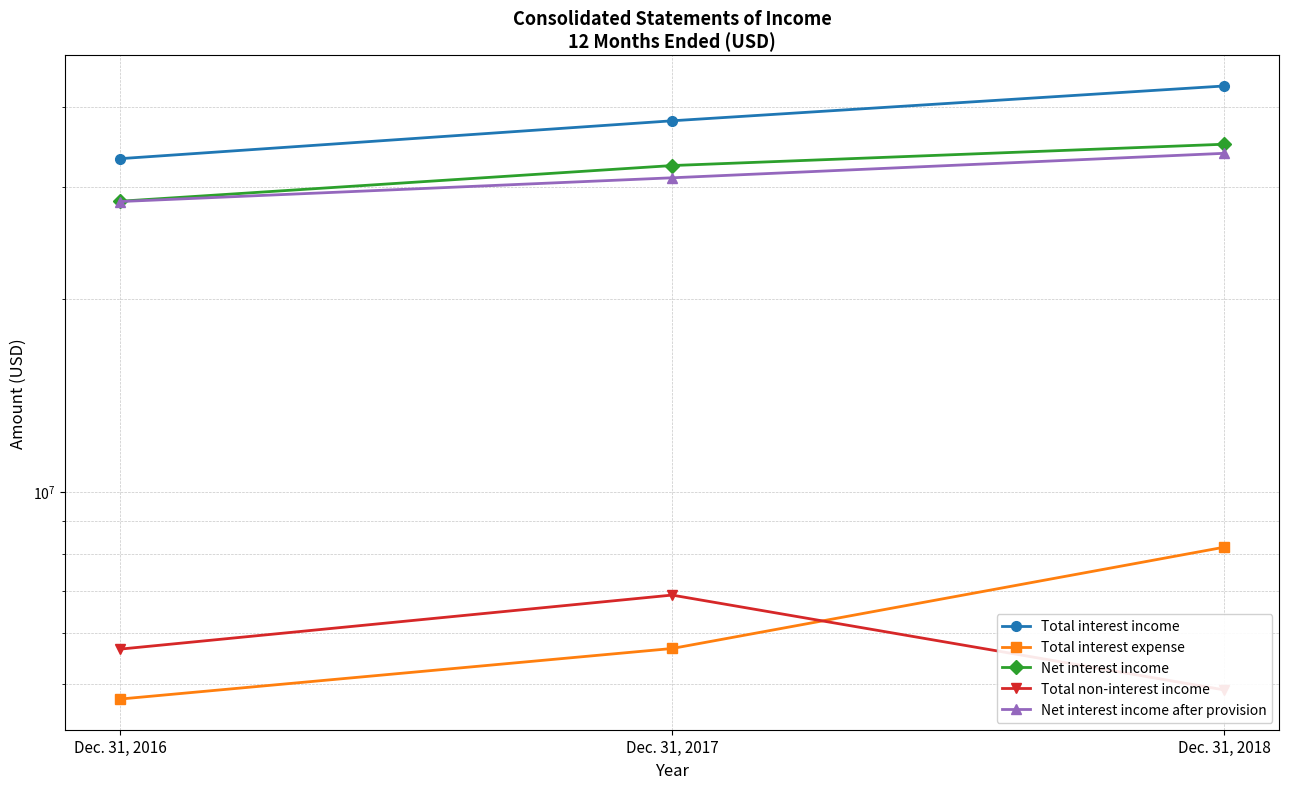

What is the difference between the maximum and minimum values in the Total non-interest income series?

1995000